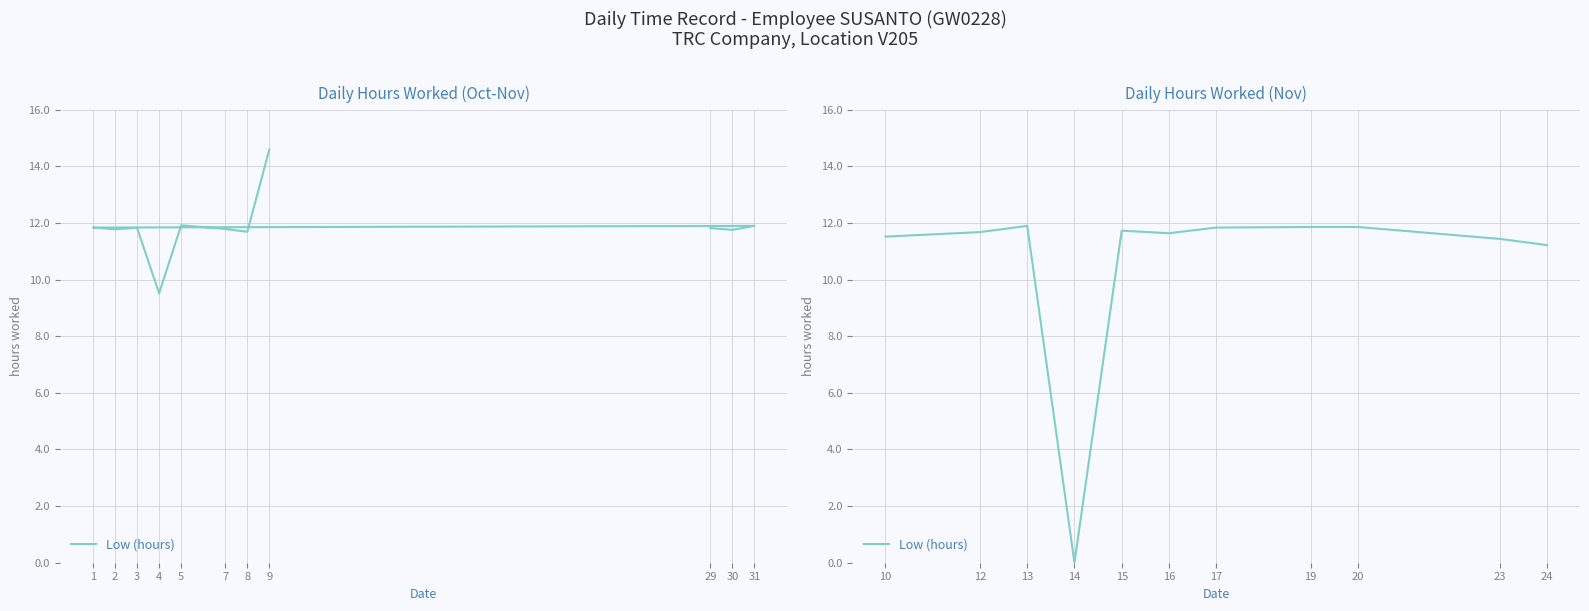

How many interior local peaks (higher than both neighbors) does the data have?

2